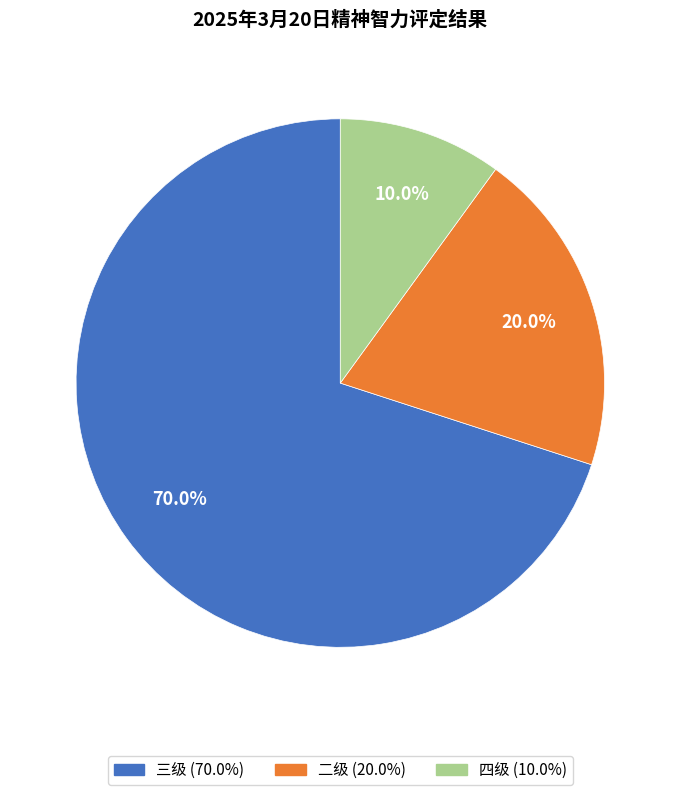

How many slices are in this pie chart?

3